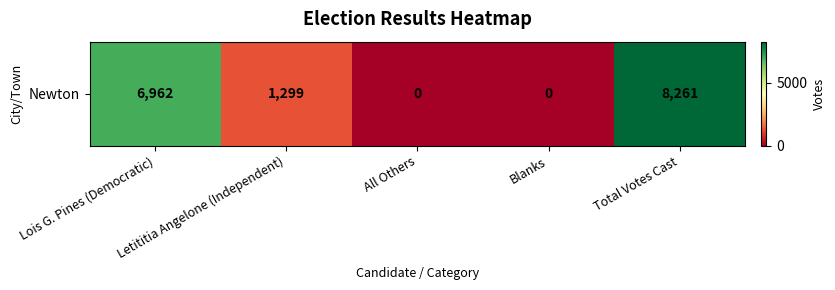

Where is the data nearest to the value 4130?

Letititia Angelone (Independent)